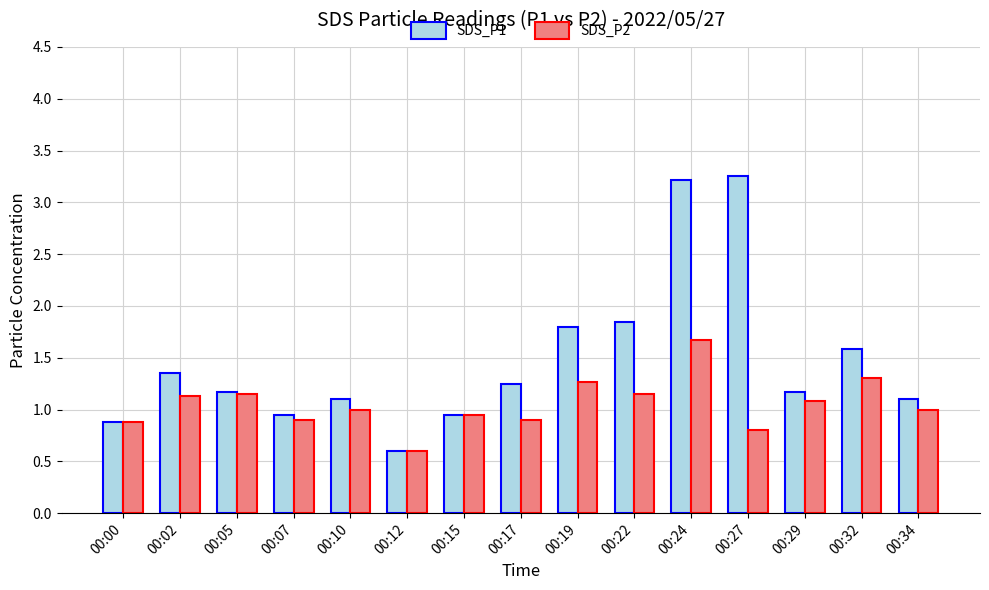

At which label does SDS_P1 reach its minimum?

00:12